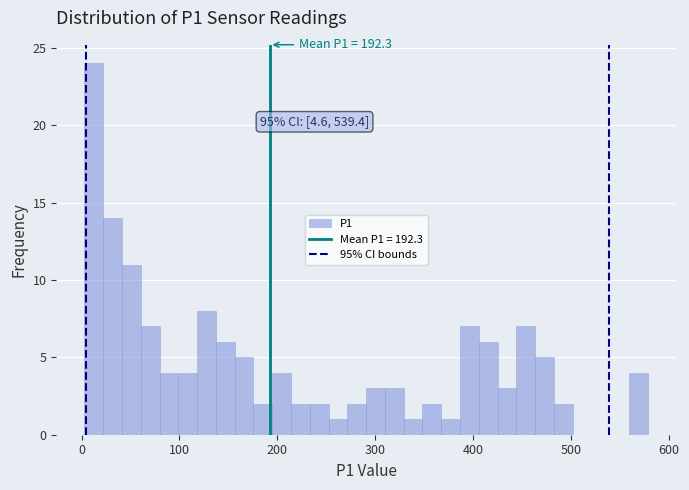

Around what value on the x-axis is the tallest bar? Give the approximate position of its centre, as read against the axis.

10